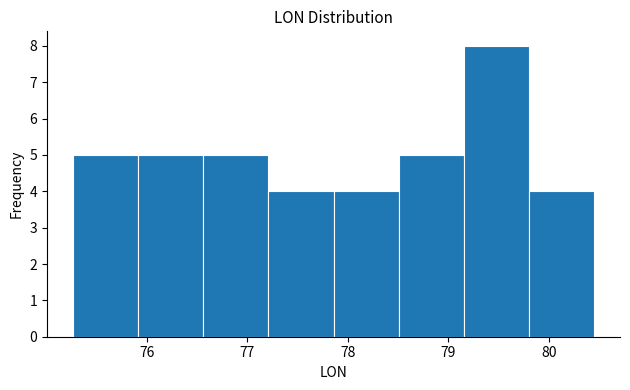

What is the height of the bar covering 77.9 to 78.5 on the x-axis? Neither the bar edges nor the heights are printed on the chart, so give them approximately, as read against the axes.

4